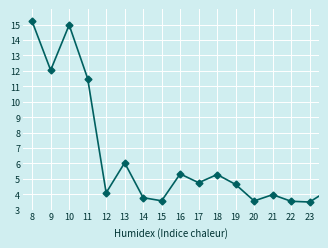

What is the value of the 17th point from the left?

4.3